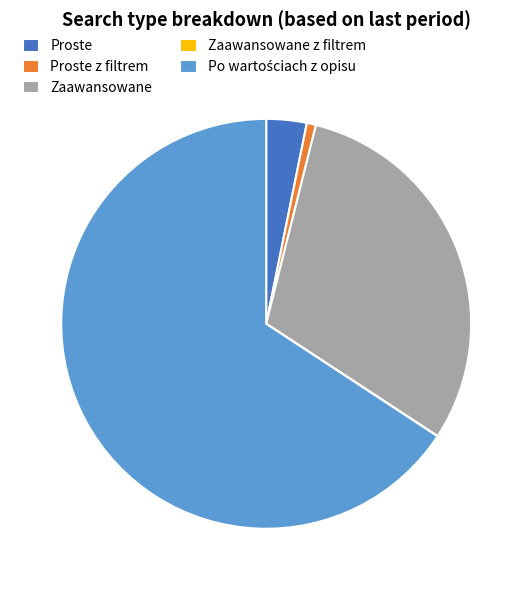

Approximately how many times larger is the value at Zaawansowane compared to Proste z filtrem?

42.1